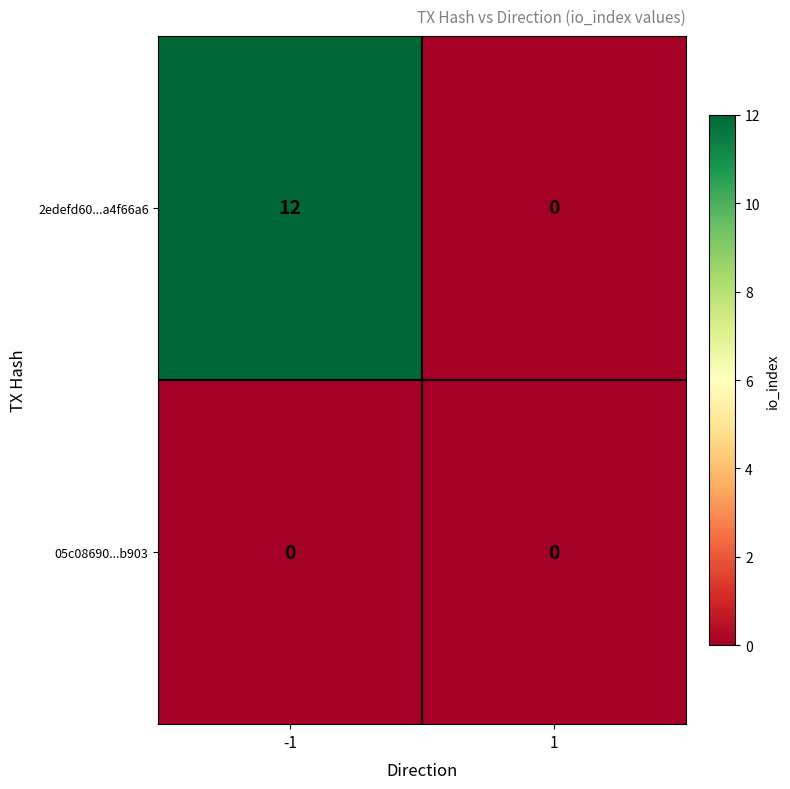

Rank the series at -1 from highest to lowest value.

2edefd60...a4f66a6, 05c08690...b903